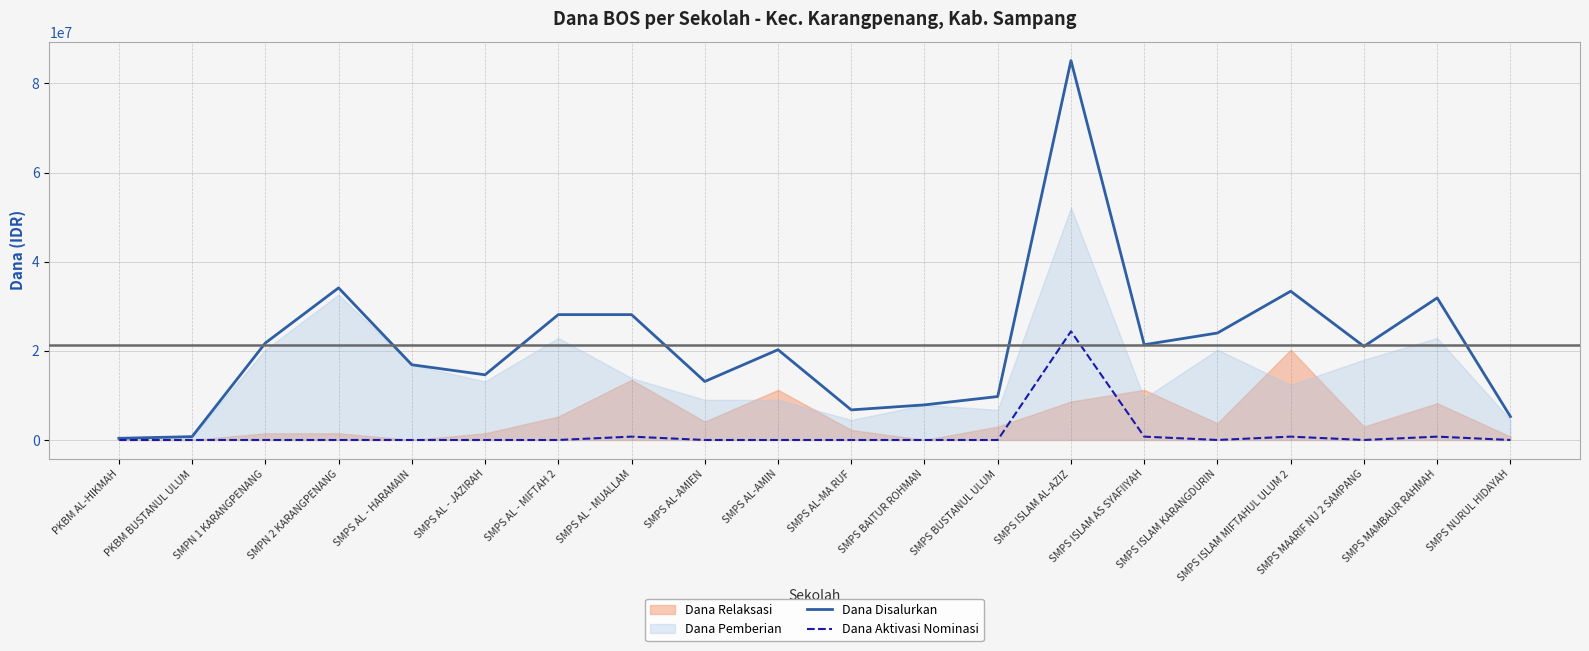

Read the Dana Disalurkan value at SMPS AL-AMIN.

20250000